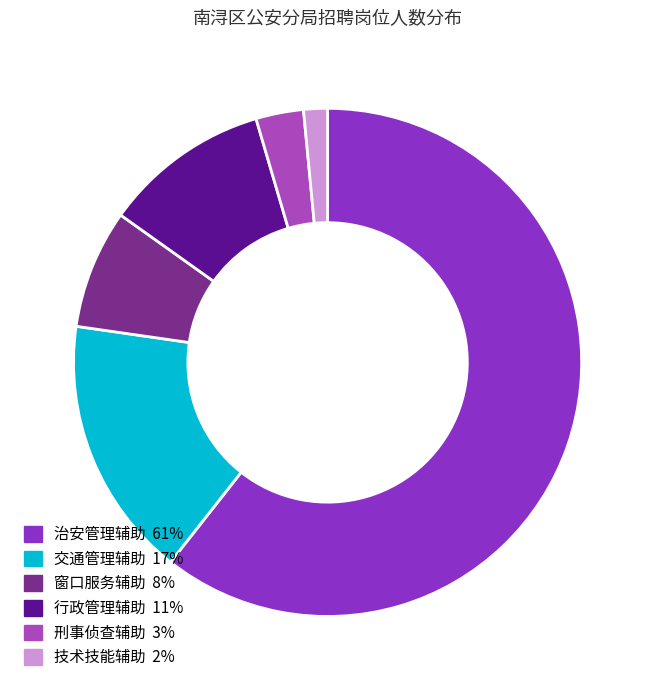

Is there any slice that represents more than half of the pie?

Yes